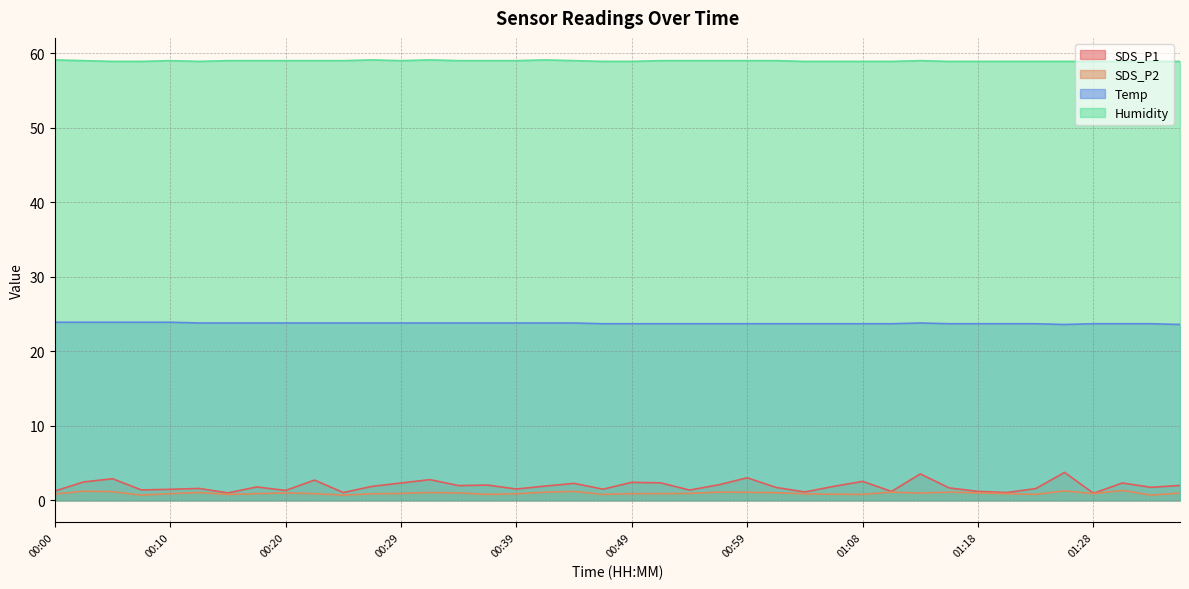

What is the average value of the Humidity series?

59.0